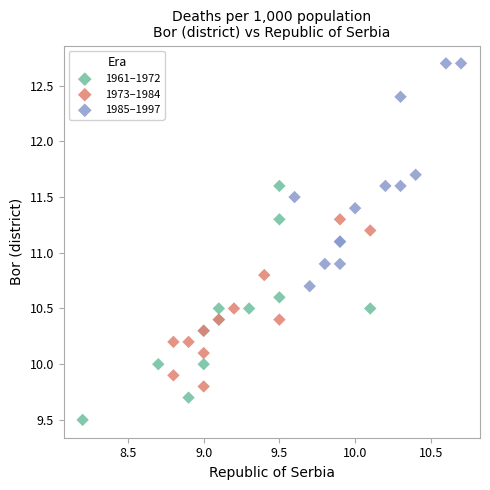

Which series contains the lowest Y value?

1961–1972